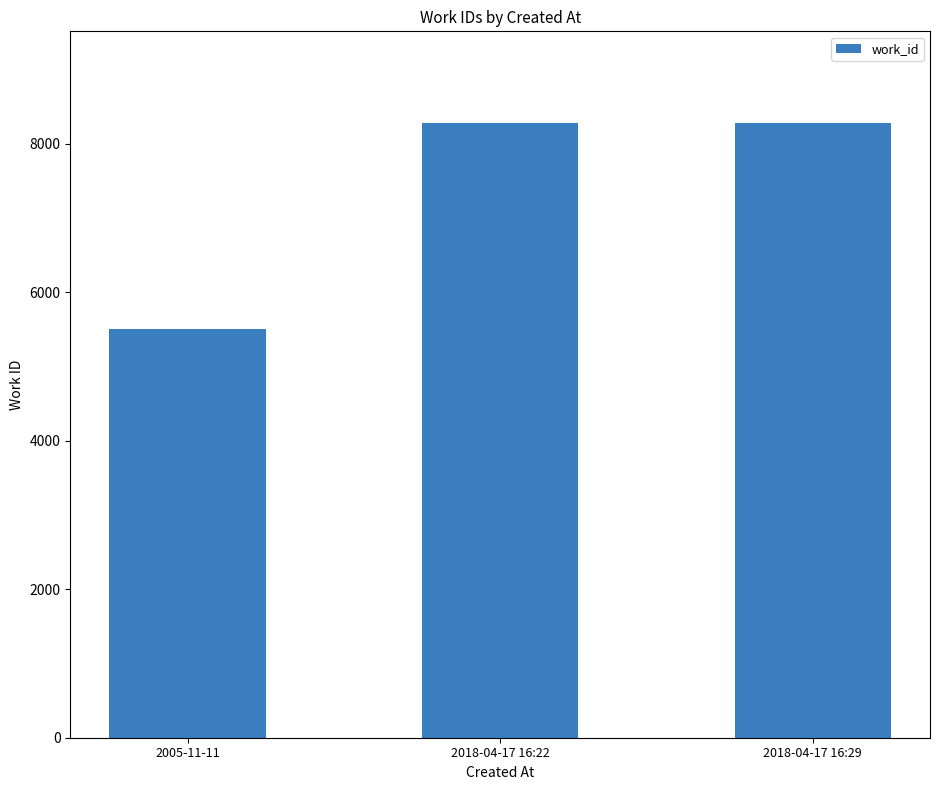

Does the chart contain stacked bars?

No